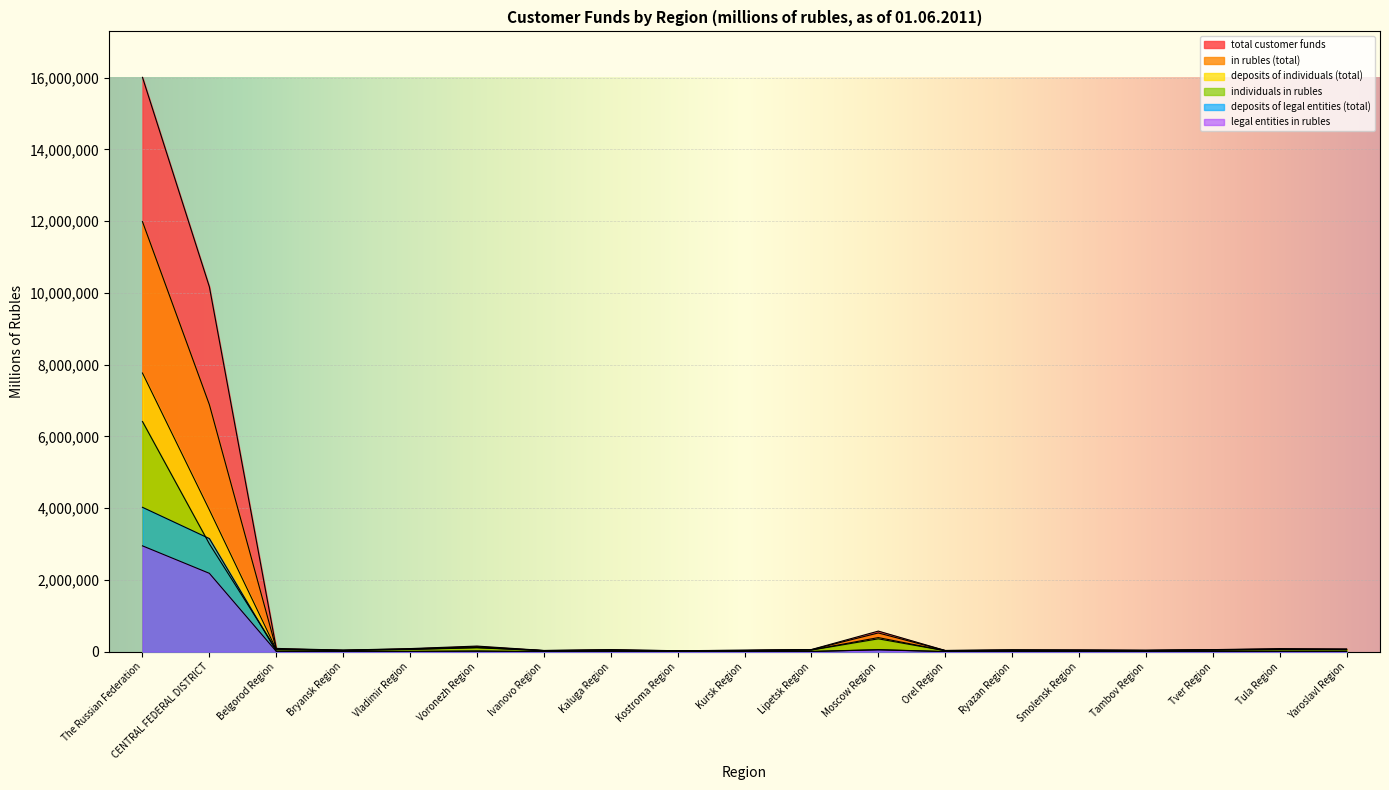

At which category is the sum across all series the highest?

The Russian Federation